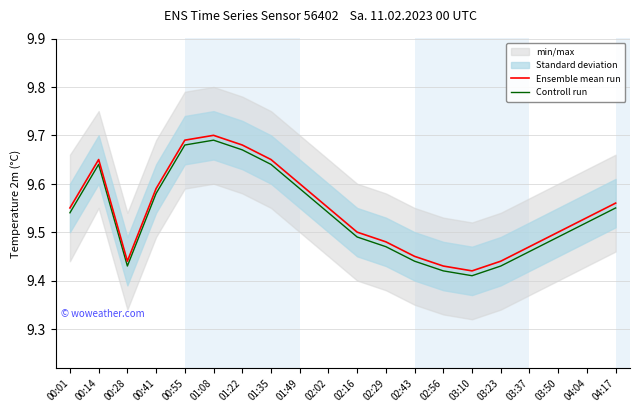

Is this an area chart (filled region under the line)?

No